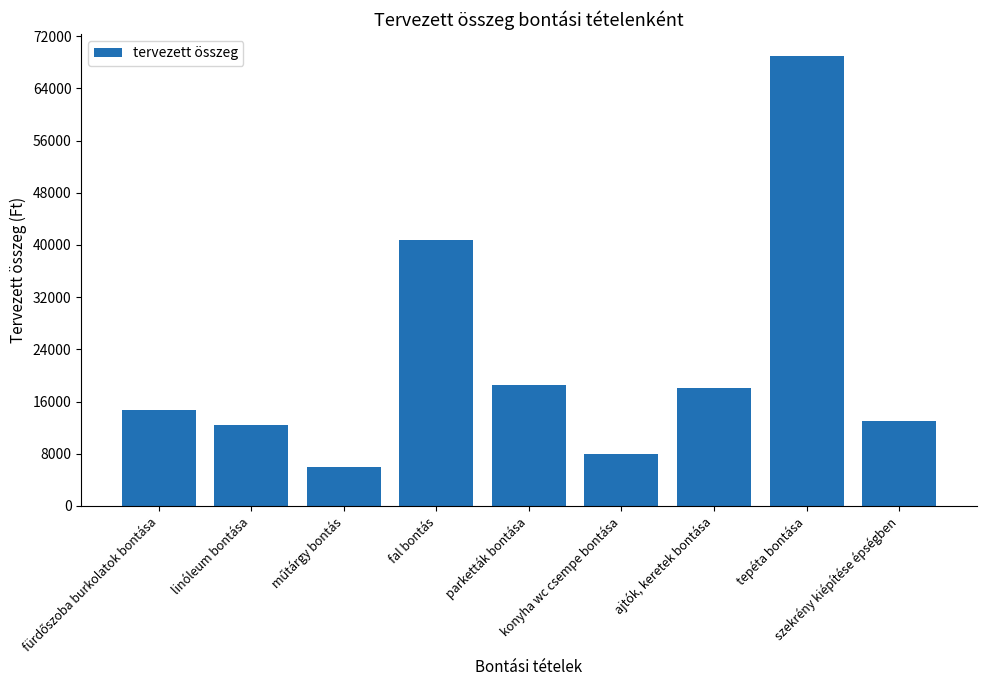

At which category does the chart reach its peak across all series?

tepéta bontása